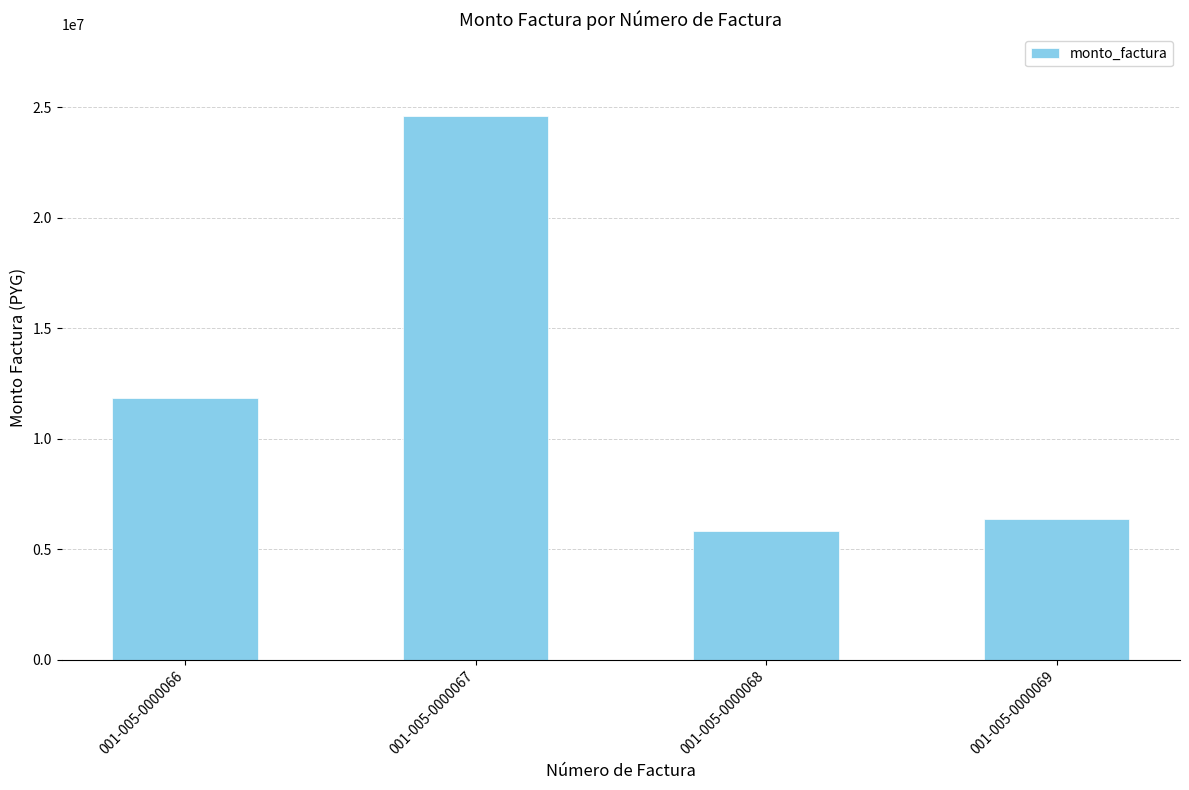

Which has a higher value, 001-005-0000067 or 001-005-0000068?

001-005-0000067